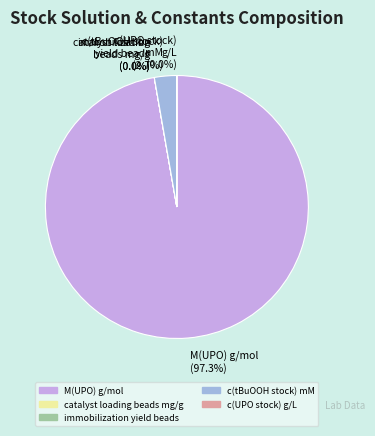

Is there a majority slice in this chart?

Yes